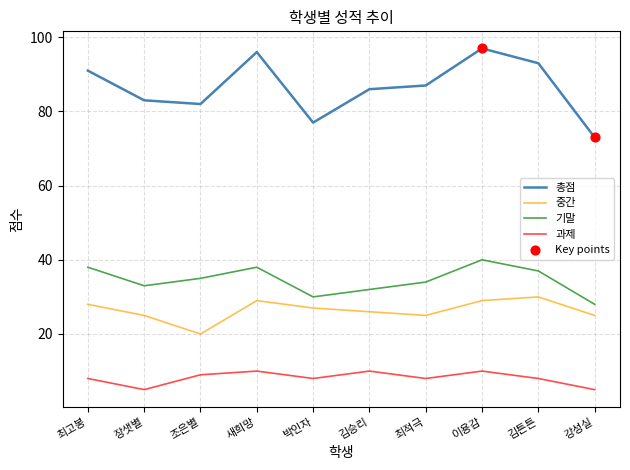

True or false: 총점 and 기말 intersect in this chart.

False